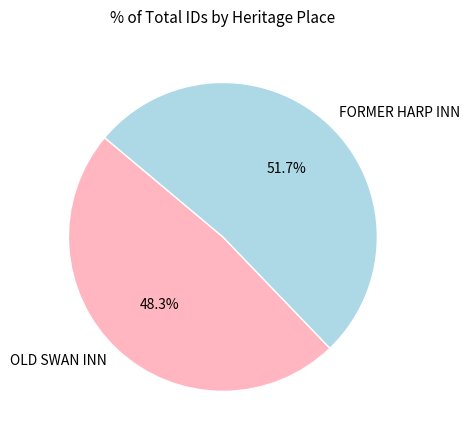

What percentage do FORMER HARP INN and OLD SWAN INN together represent?

100.0%